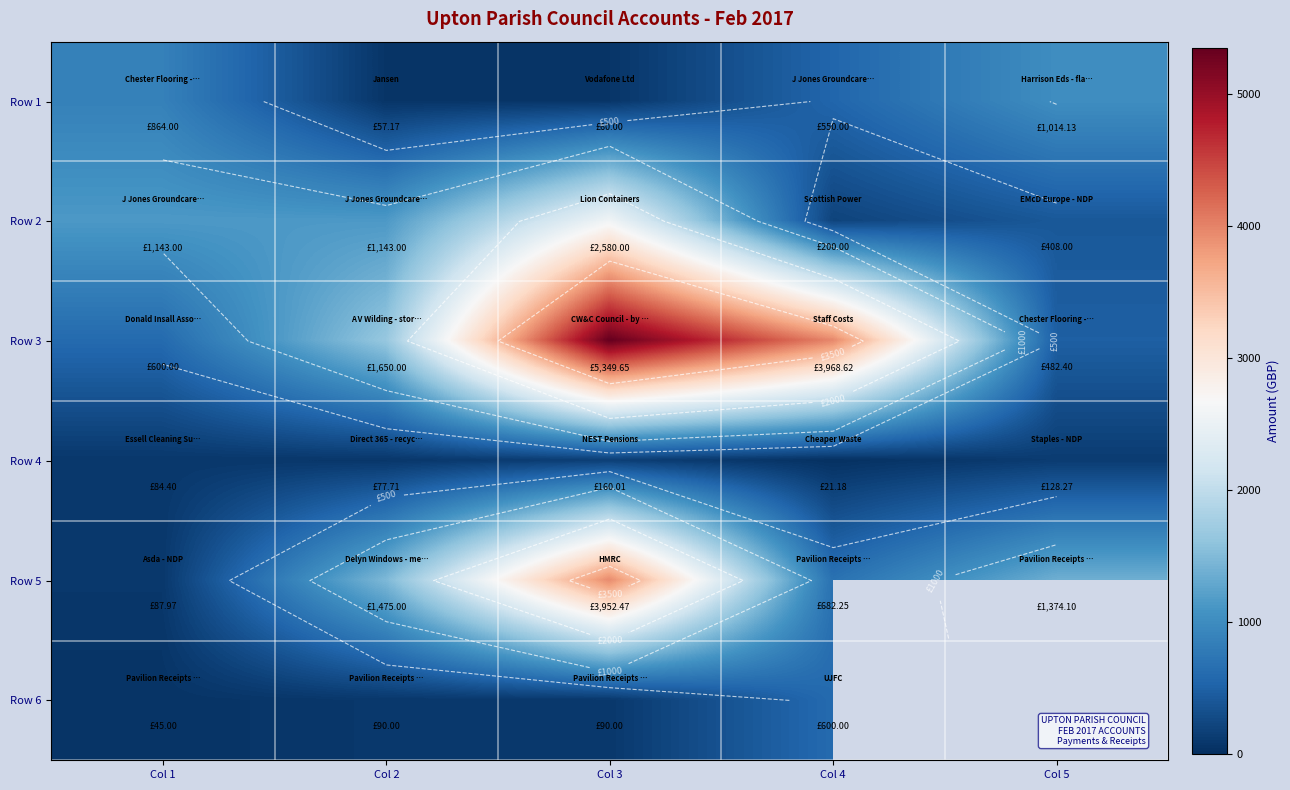

What is the sum of all Row 3 values?

12050.7